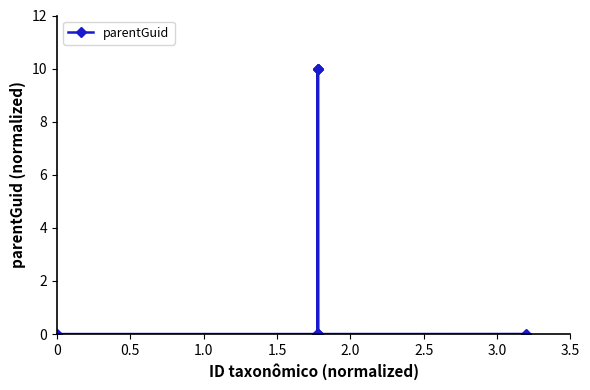

What is the greatest value displayed?

10.0